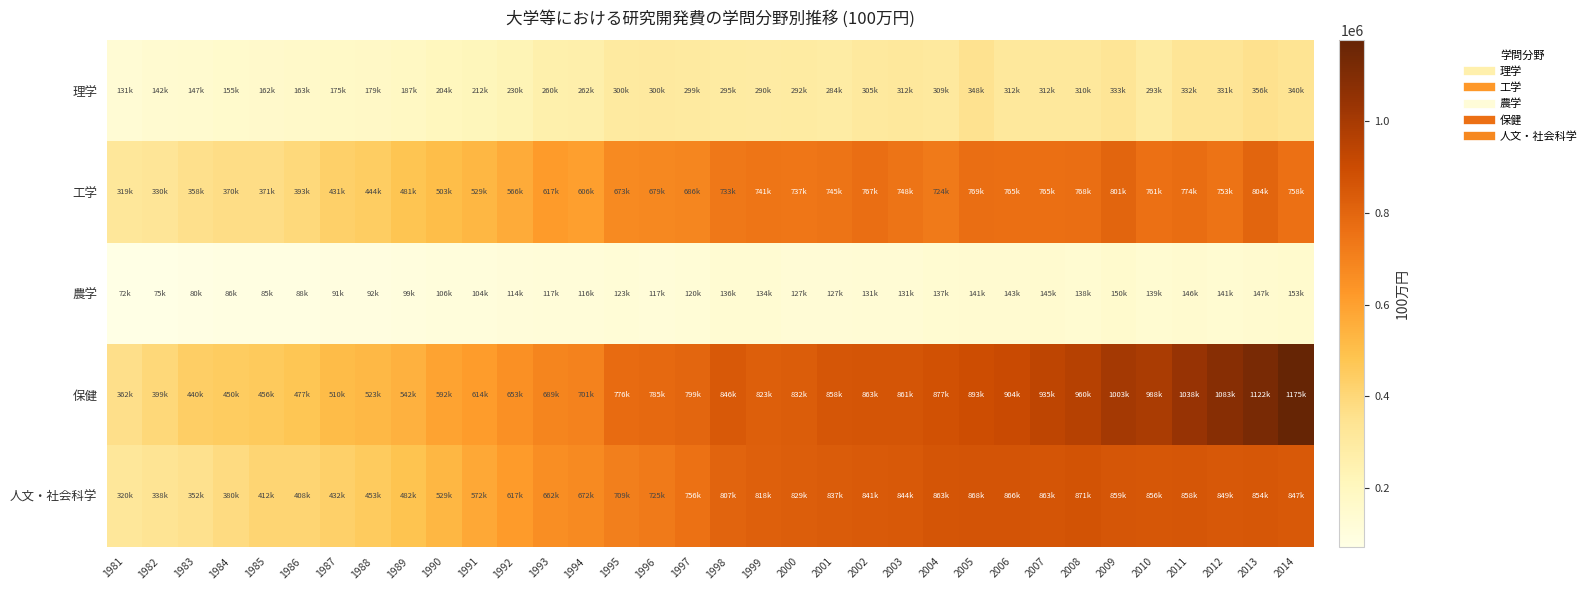

What is the minimum value shown in the chart?

72245